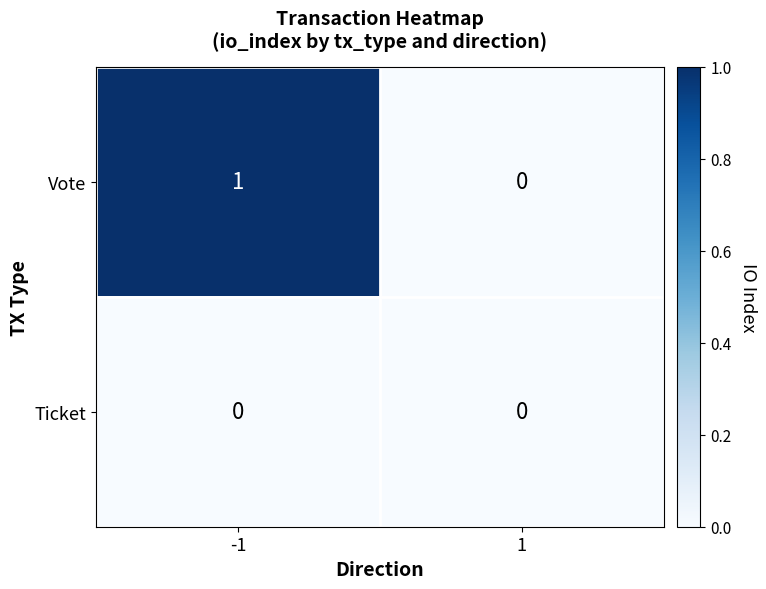

Which series has the largest range (max minus min)?

Vote